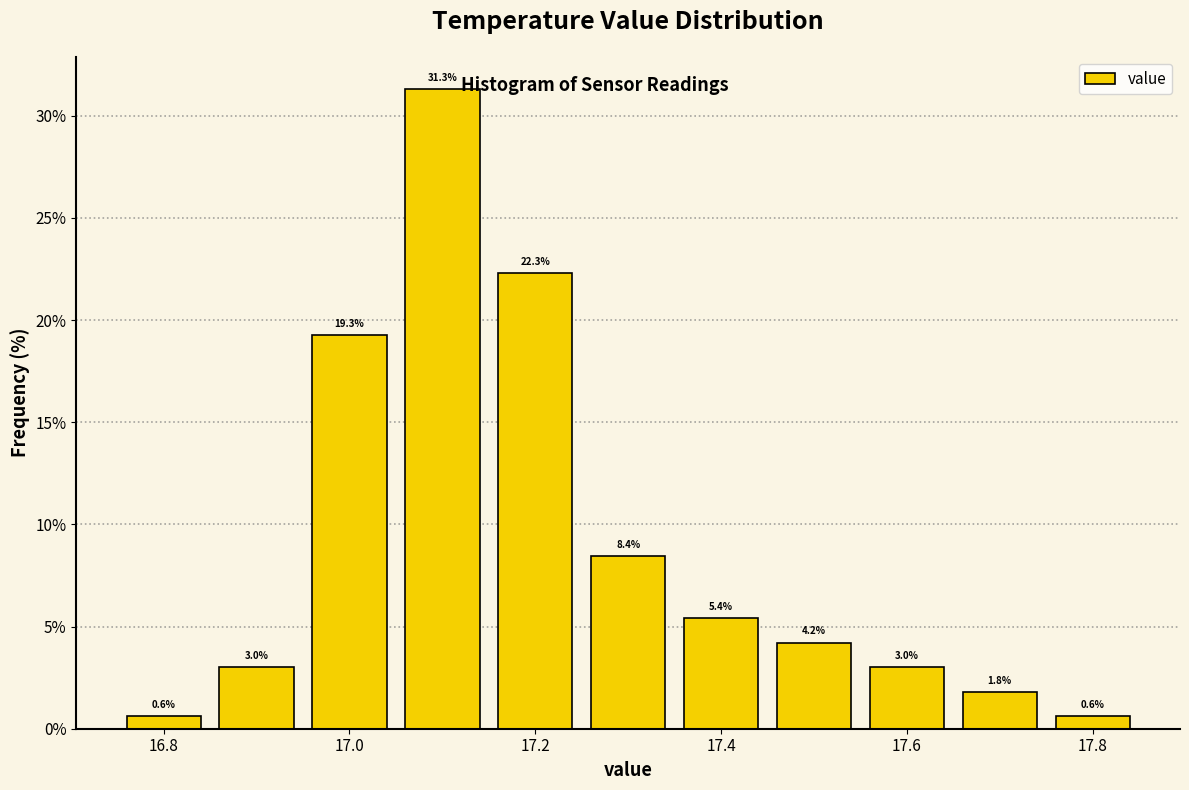

Reading left to right, list every bar in this chart as the range it spans on the x-axis followed by its height. The bar edges are not printed on the chart, so give them approximately, as read against the axis.

16.75 to 16.85: 0.6
16.85 to 16.95: 3.0
16.95 to 17.05: 19.3
17.05 to 17.15: 31.3
17.15 to 17.25: 22.3
17.25 to 17.35: 8.4
17.35 to 17.45: 5.4
17.45 to 17.55: 4.2
17.55 to 17.65: 3.0
17.65 to 17.75: 1.8
17.75 to 17.85: 0.6